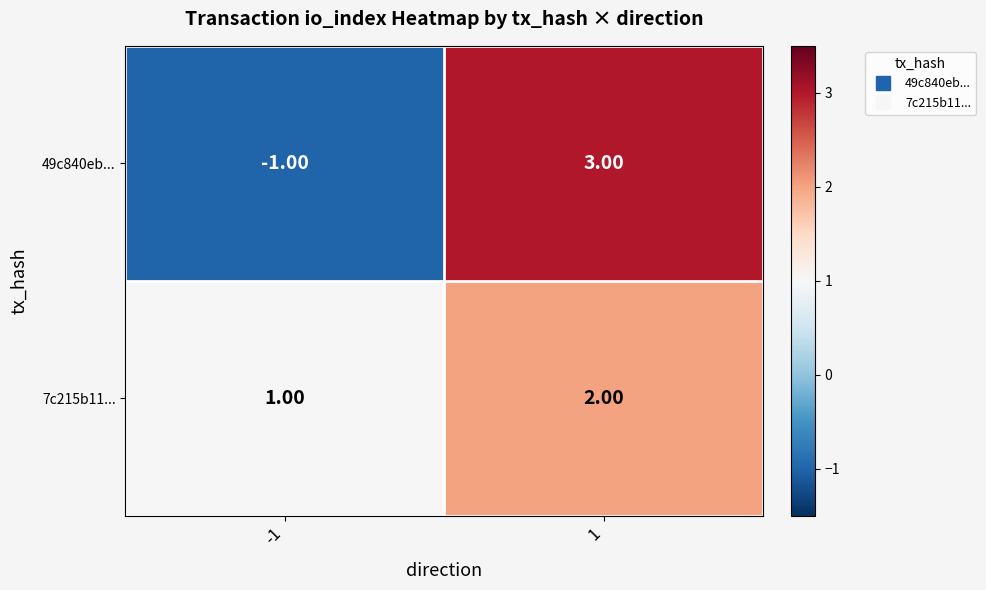

At how many categories does at least one series exceed 2?

1